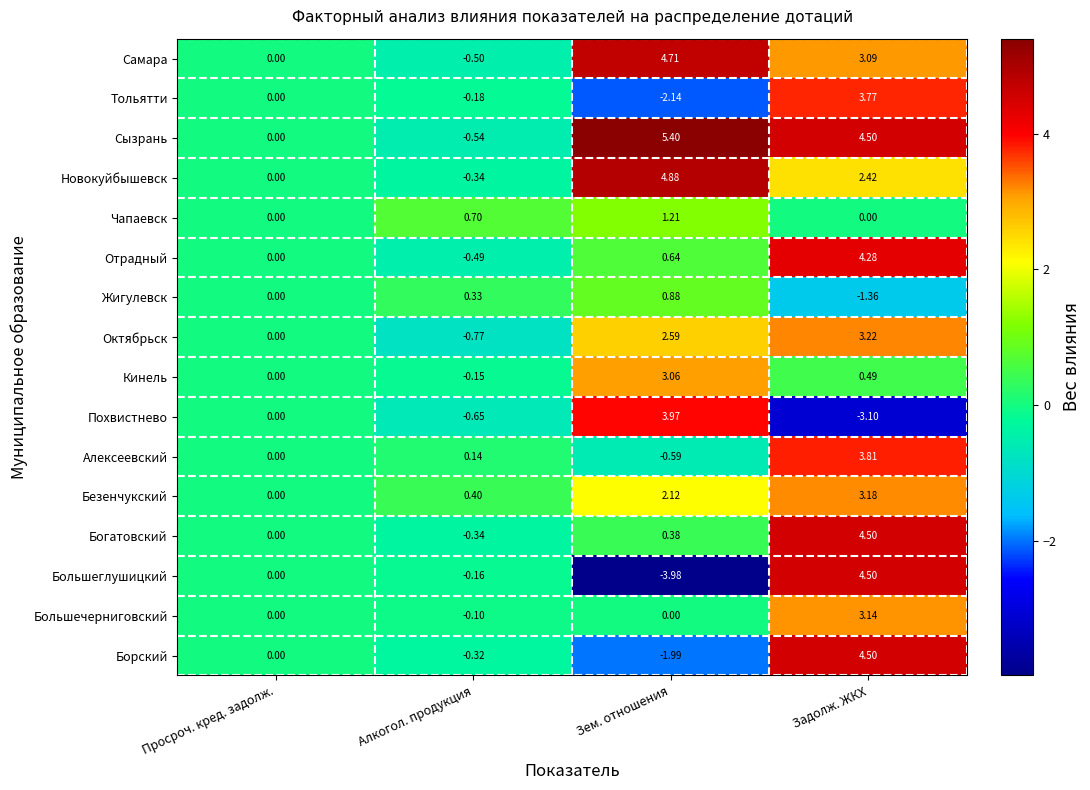

How many data points does each series have?

4